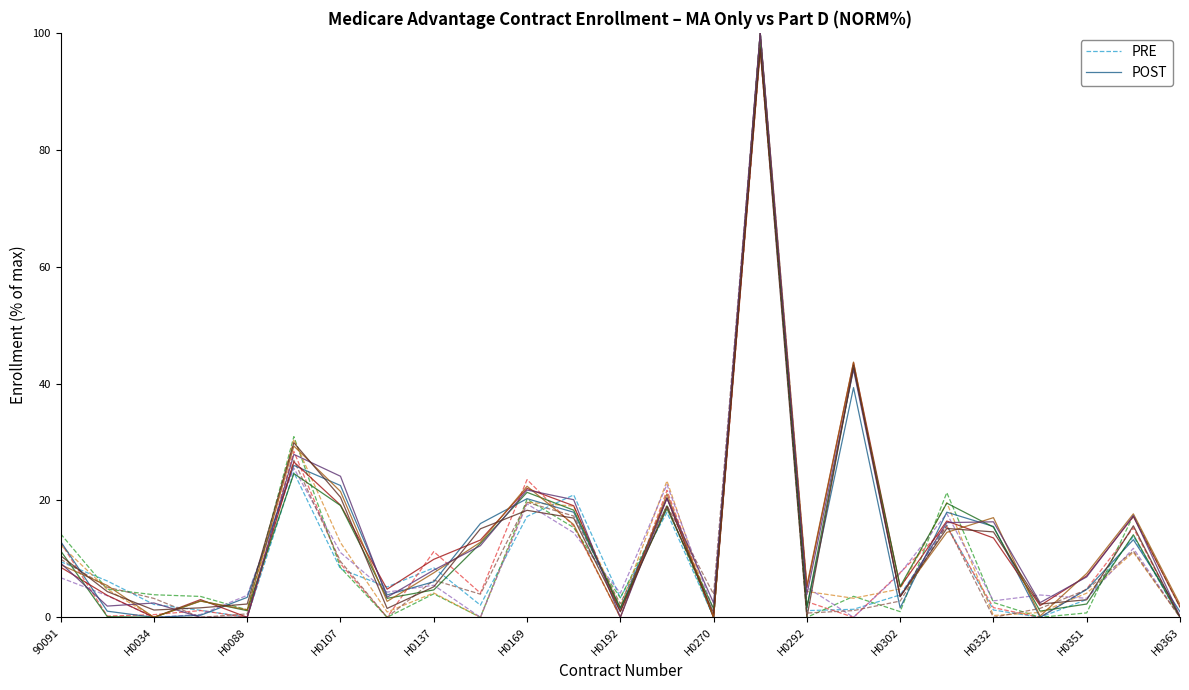

The POST series shows 1.6 at H0302. True or false?

True